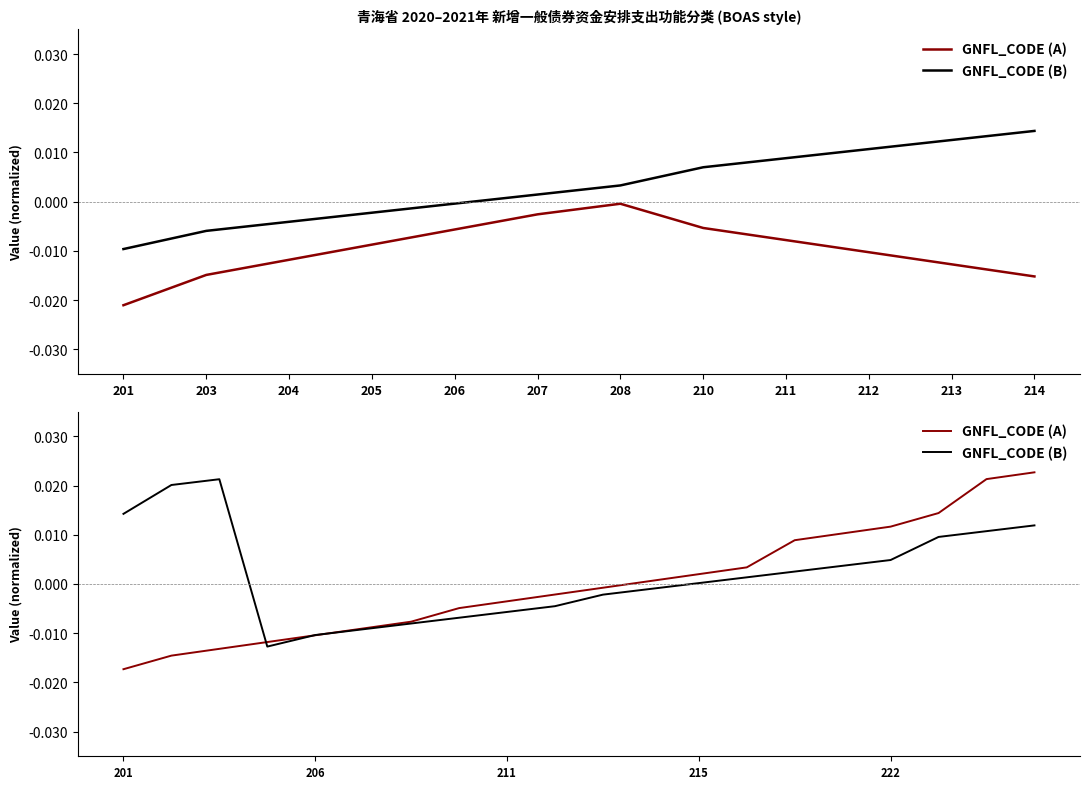

The GNFL_CODE (A) series shows -0.0 at 203. True or false?

True